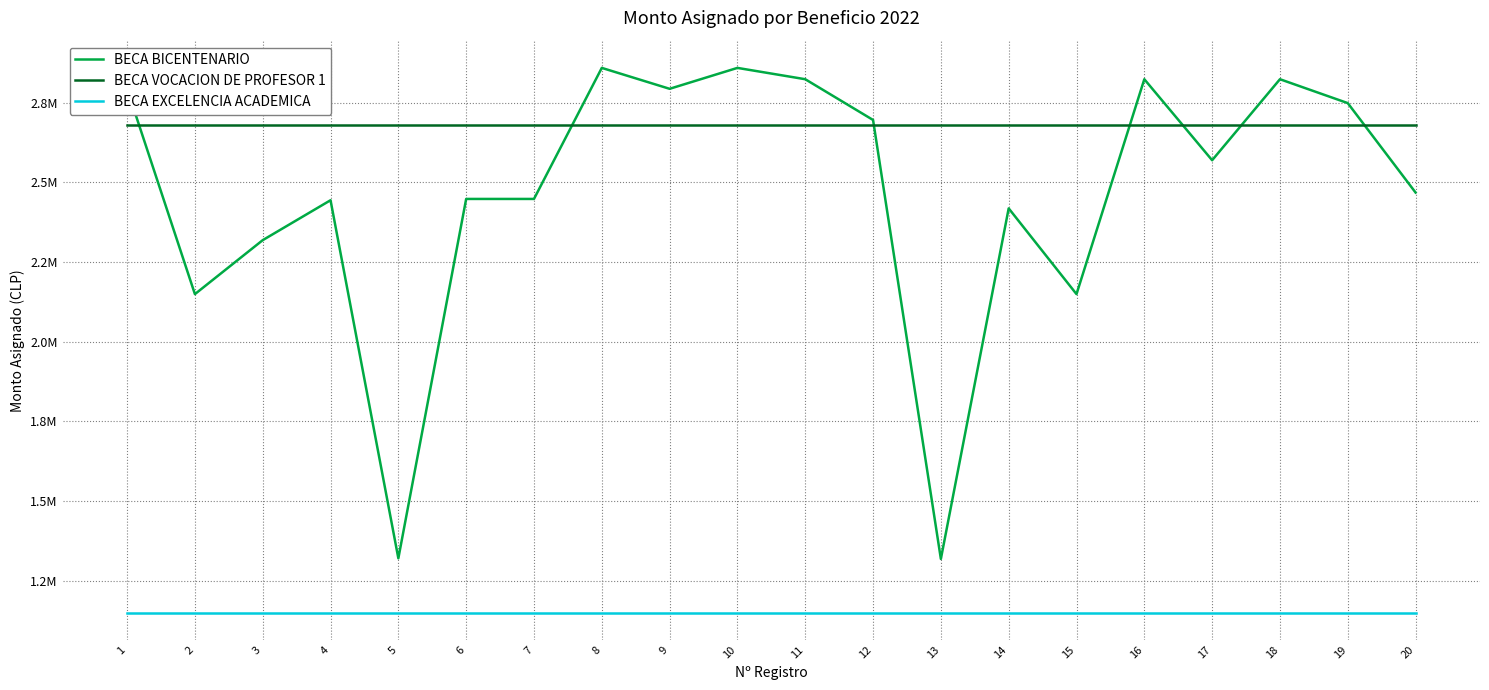

Reading right to left, what are all the values shown in this chart?

BECA BICENTENARIO: 2468122	2748888	2823860	2569585	2823860	2149370	2418511	1318212	2695958	2823860	2859391	2793768	2859391	2448114	2448114	1320209	2444033	2318748	2149370	2793768
BECA VOCACION DE PROFESOR 1: 2679000	2679000	2679000	2679000	2679000	2679000	2679000	2679000	2679000	2679000	2679000	2679000	2679000	2679000	2679000	2679000	2679000	2679000	2679000	2679000
BECA EXCELENCIA ACADEMICA: 1150000	1150000	1150000	1150000	1150000	1150000	1150000	1150000	1150000	1150000	1150000	1150000	1150000	1150000	1150000	1150000	1150000	1150000	1150000	1150000